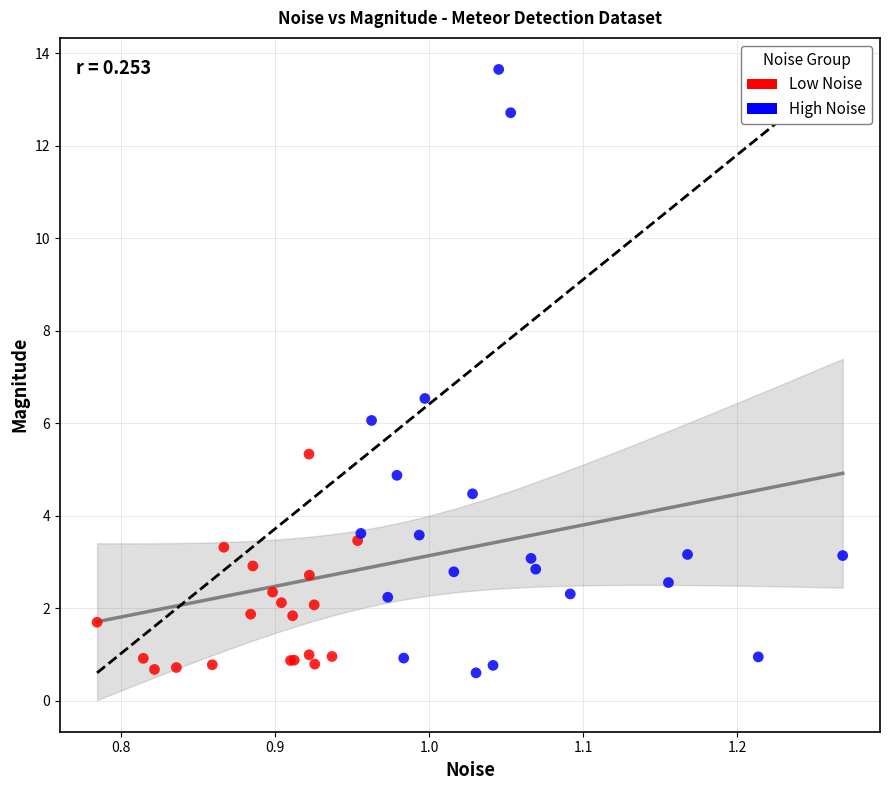

Which series has the widest spread of Y values?

High Noise